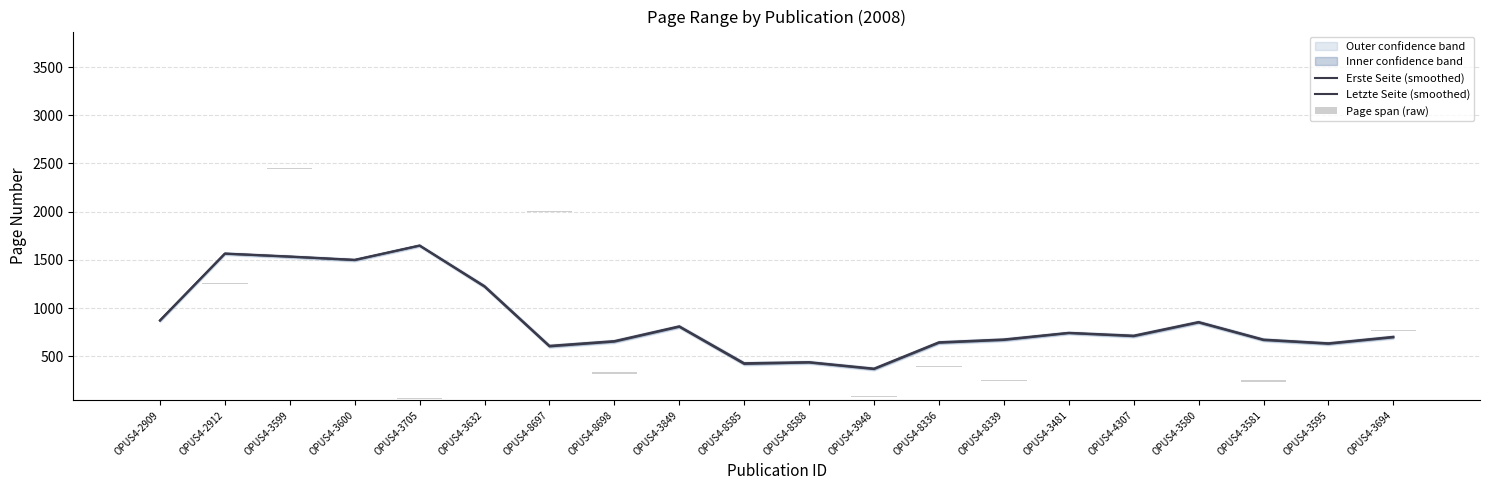

How many bars are there in total?

60